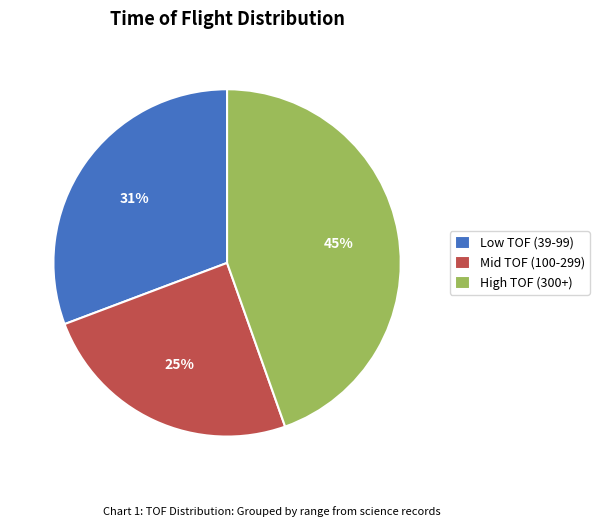

Which slice is the smallest?

Mid TOF (100-299)